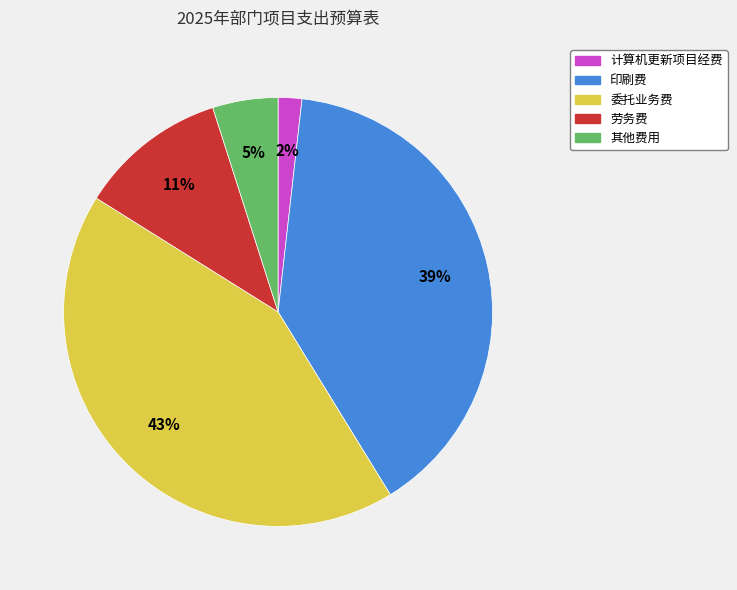

Is the sum of 劳务费 and 其他费用 greater than half?

No